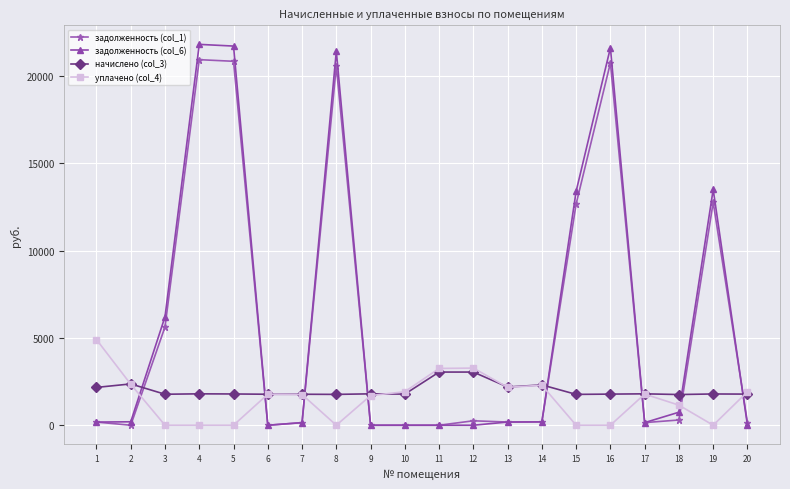

At how many categories does at least one series exceed 11523?

6